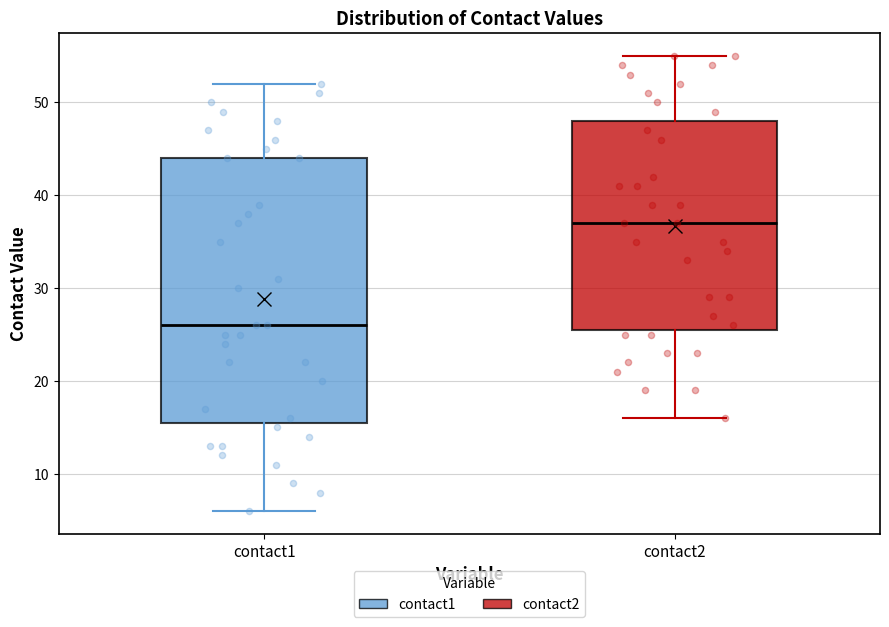

Which box has the lowest median line?

contact1